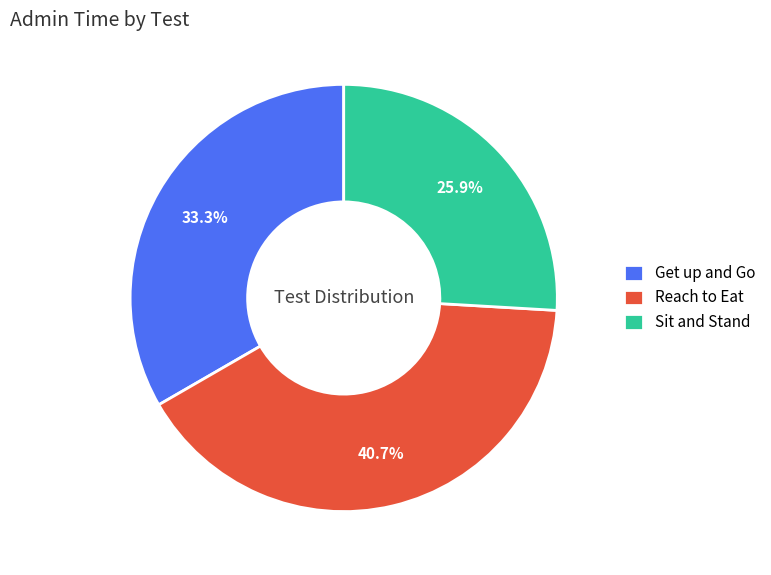

The Reach to Eat slice represents 41% of the pie. True or false?

True